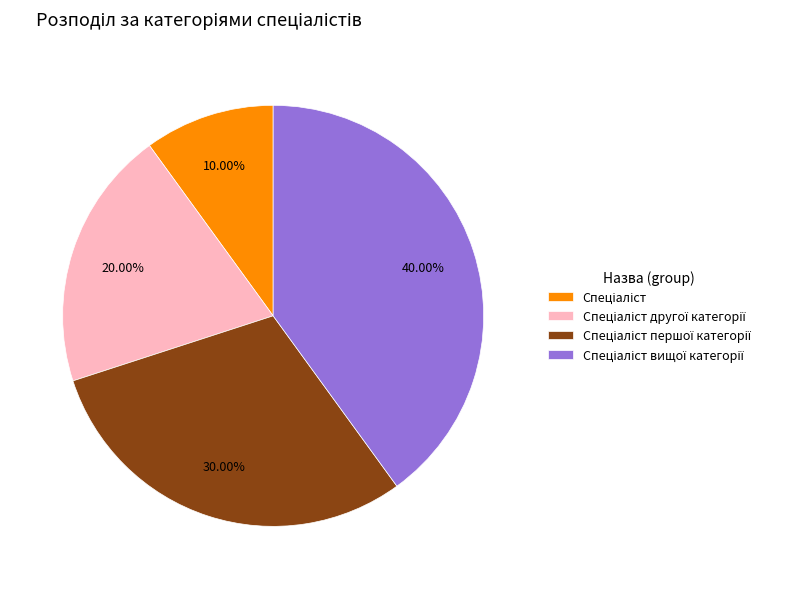

Is there any slice that represents more than half of the pie?

No